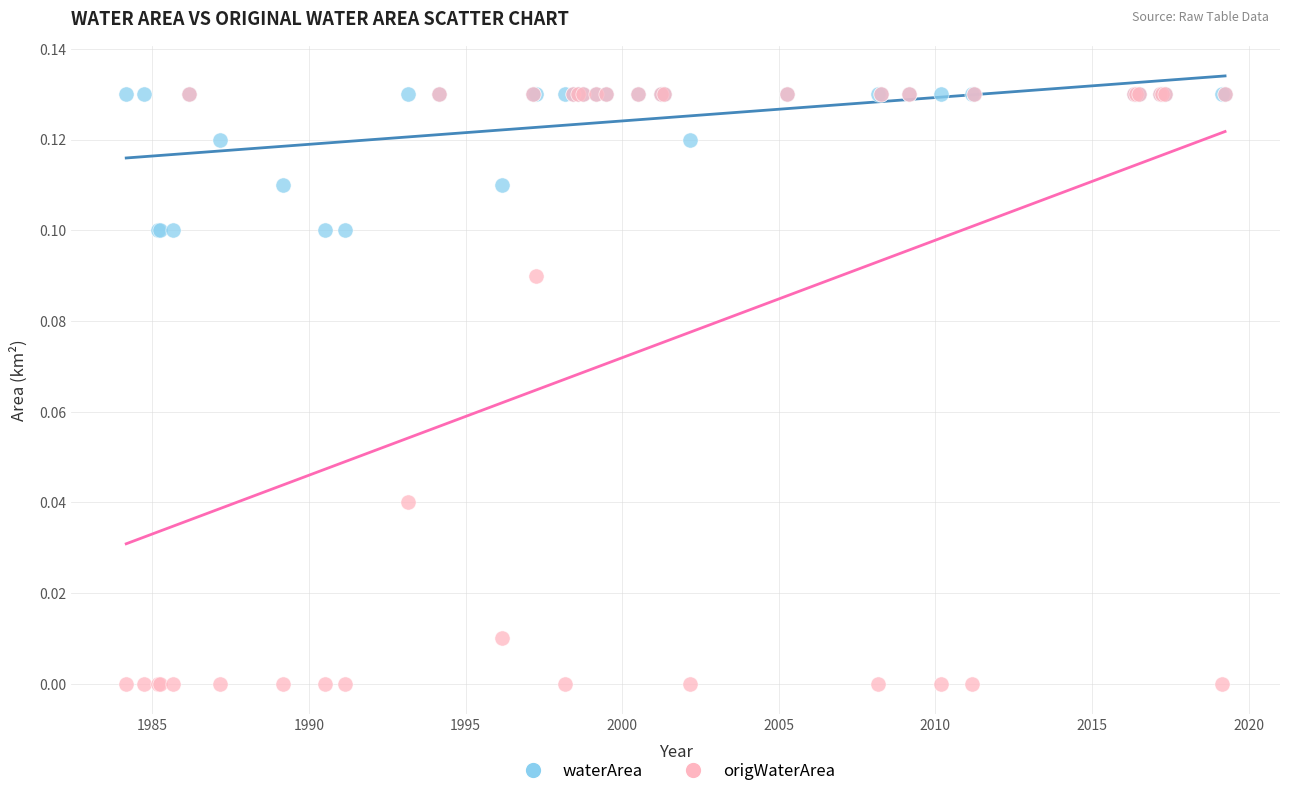

Which series contains the lowest Y value?

origWaterArea